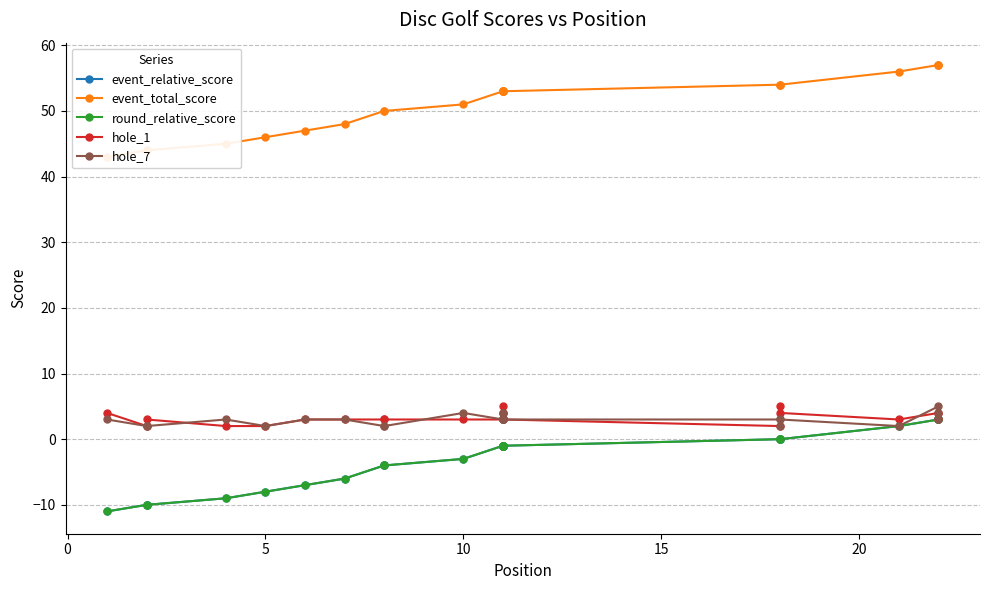

How many data points in hole_1 are less than 3?

4